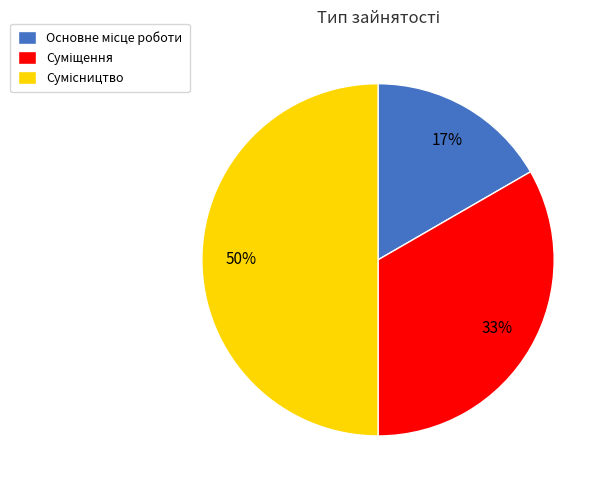

To the nearest percent, what is the difference between the largest and smallest slice percentages?

33%